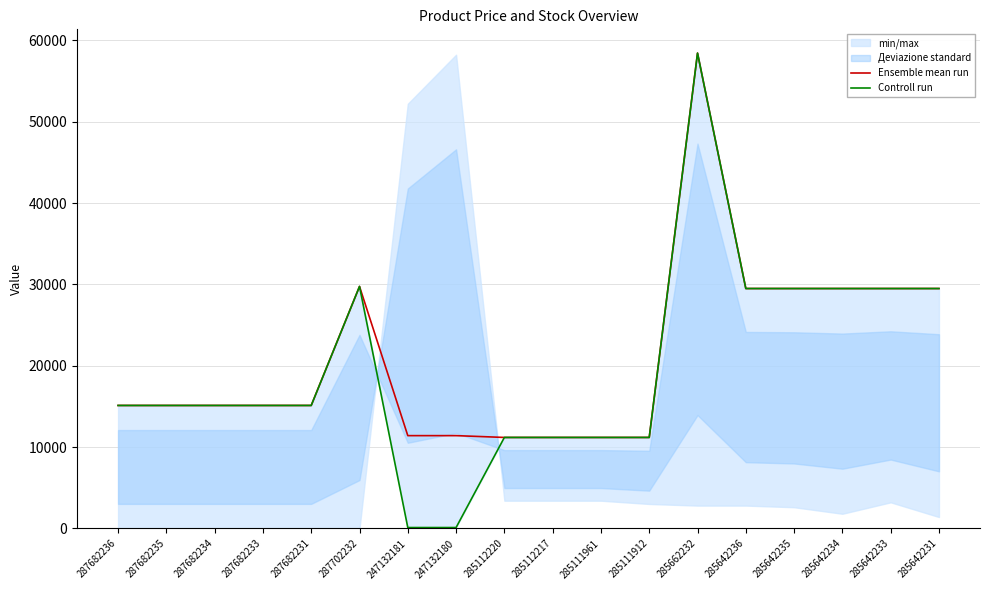

Reading left to right, list all the values displayed in this chart.

Ensemble mean run: 15120.0	15120.0	15120.0	15120.0	15120.0	29747.2	11410.0	11410.0	11188.2	11188.2	11188.2	11188.2	58426.5	29491.5	29491.5	29491.5	29491.5	29491.5
Controll run: 15120.0	15120.0	15120.0	15120.0	15120.0	29747.2	114.1	114.1	11188.2	11188.2	11188.2	11188.2	58426.5	29491.5	29491.5	29491.5	29491.5	29491.5